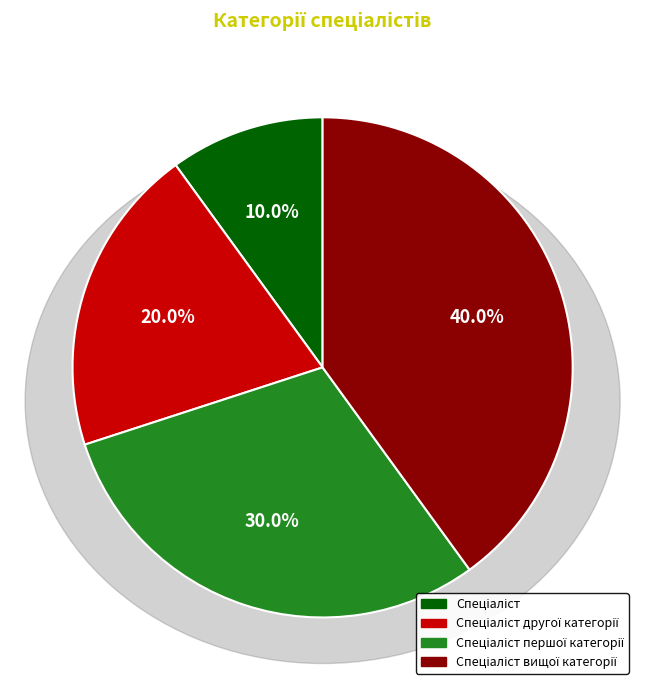

Is there a majority slice in this chart?

No